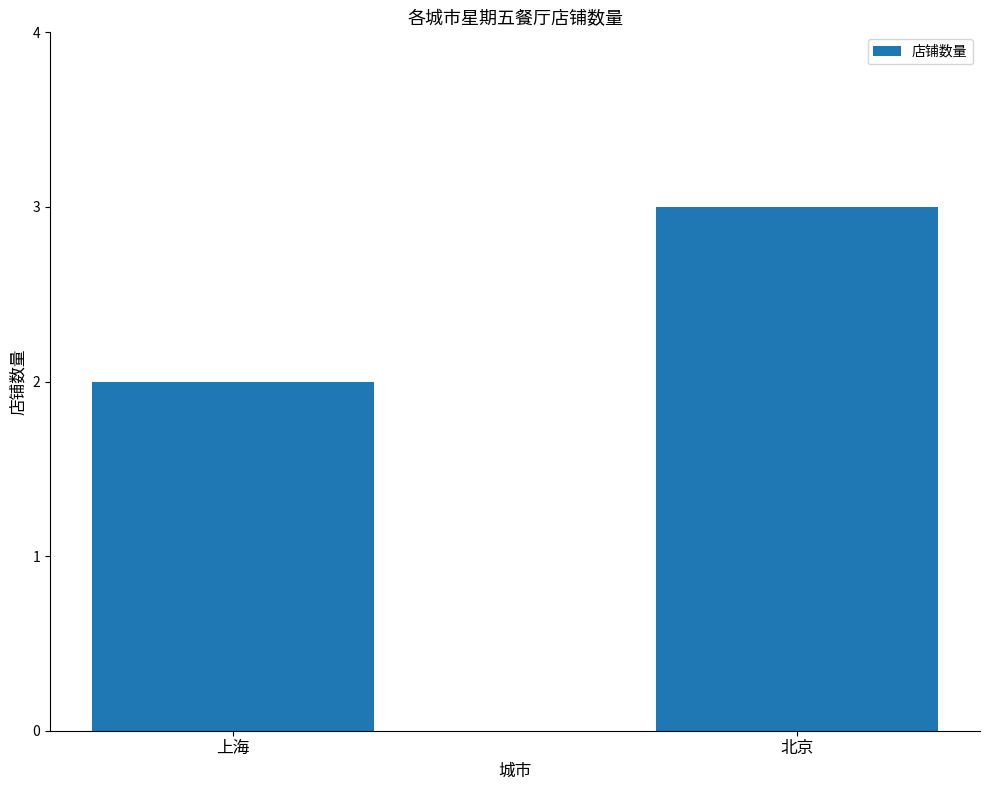

What is the value of the 1st bar from the left?

2